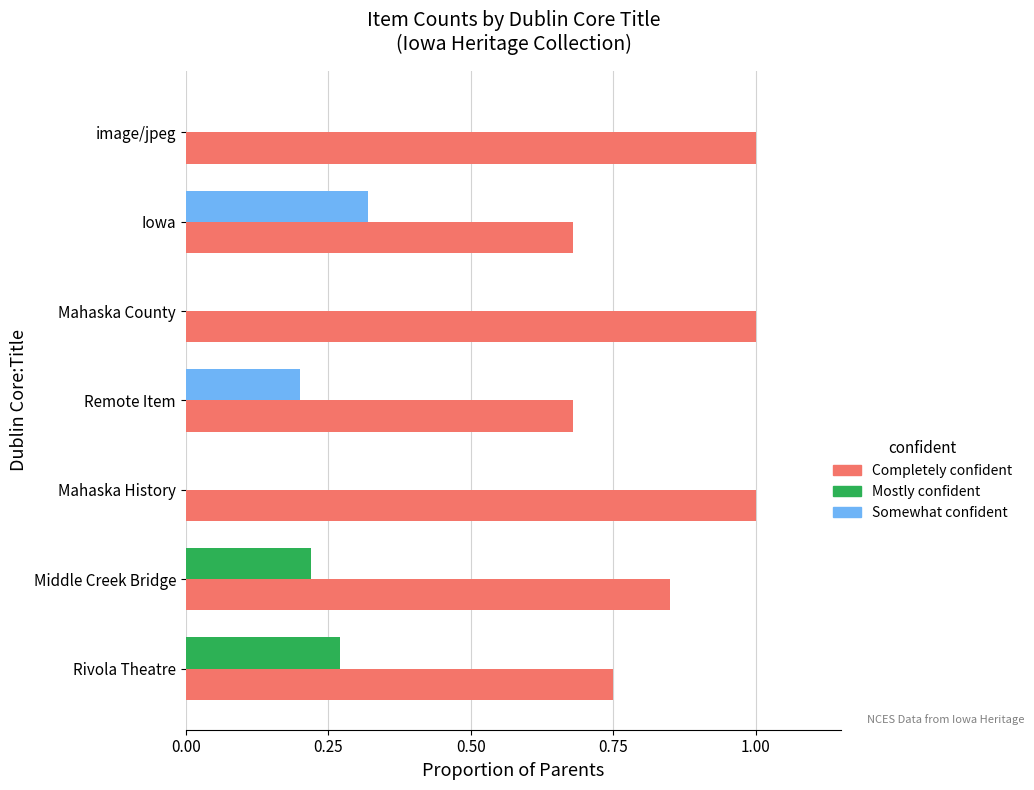

Which series has the largest total across all categories?

Completely confident